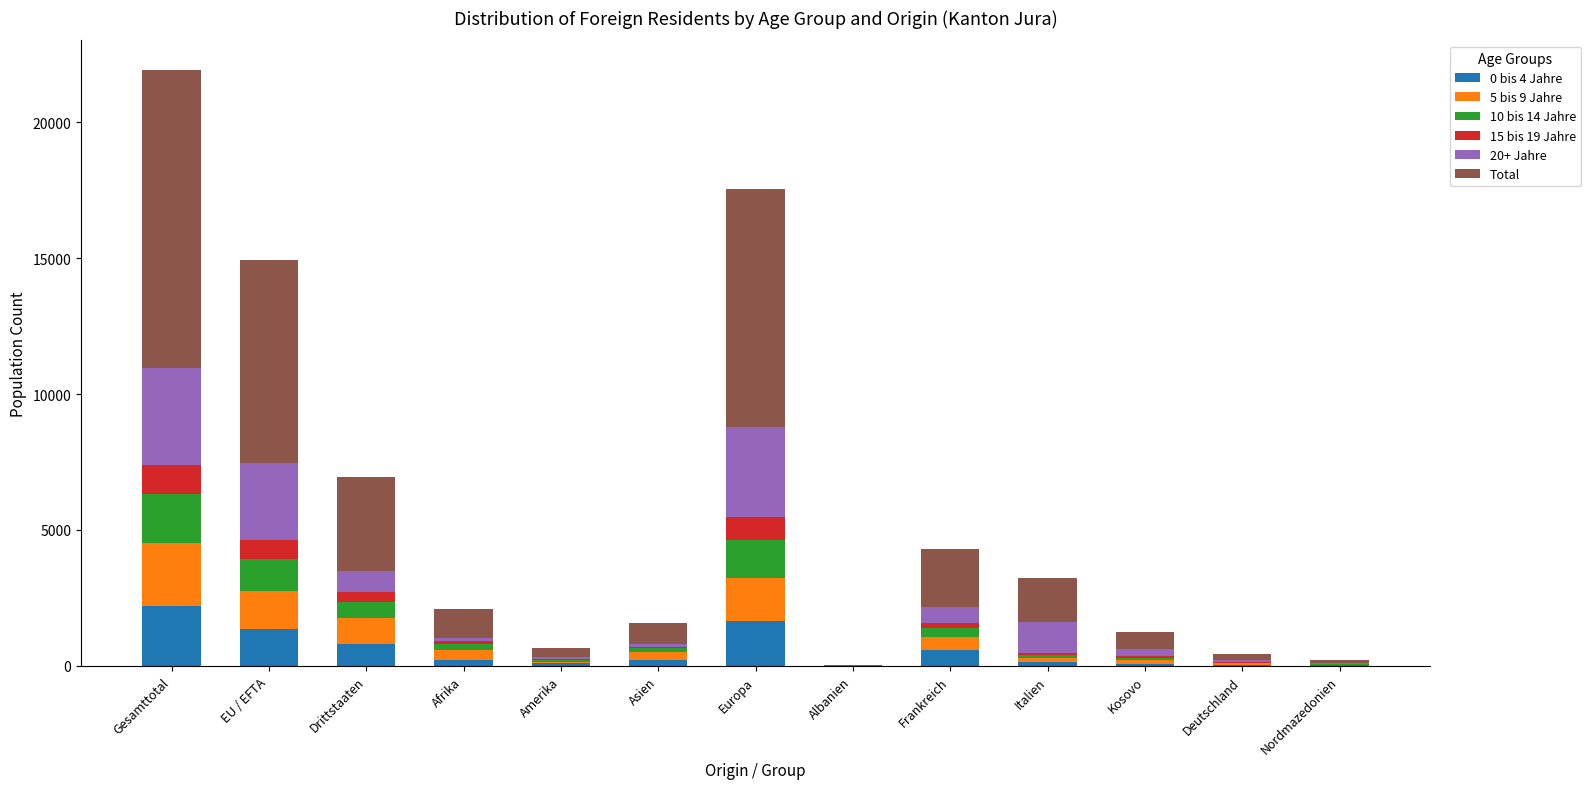

At which category is the sum across all series the highest?

Gesamttotal